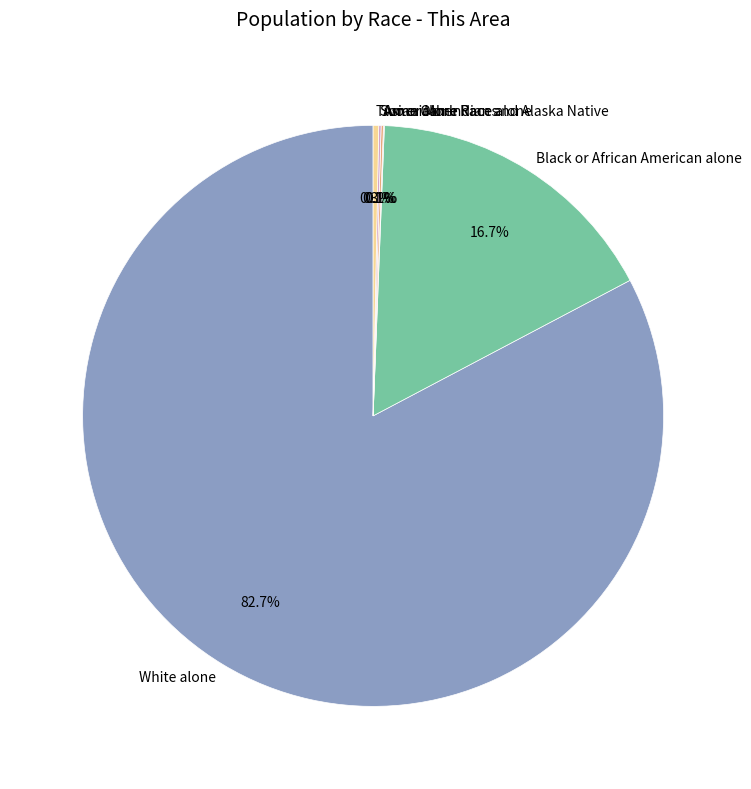

To the nearest percent, what is the difference between the largest and smallest slice percentages?

83%